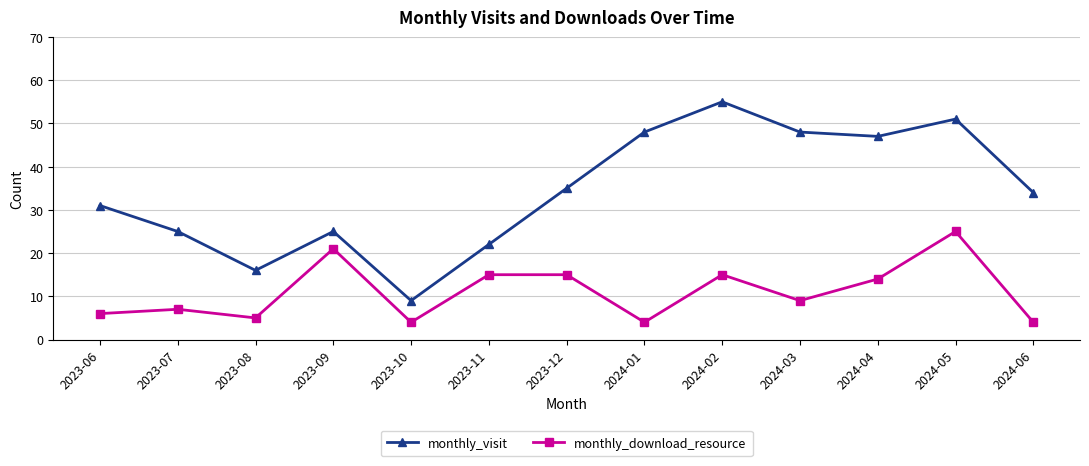

At which label is monthly_download_resource closest to 14?

2024-04